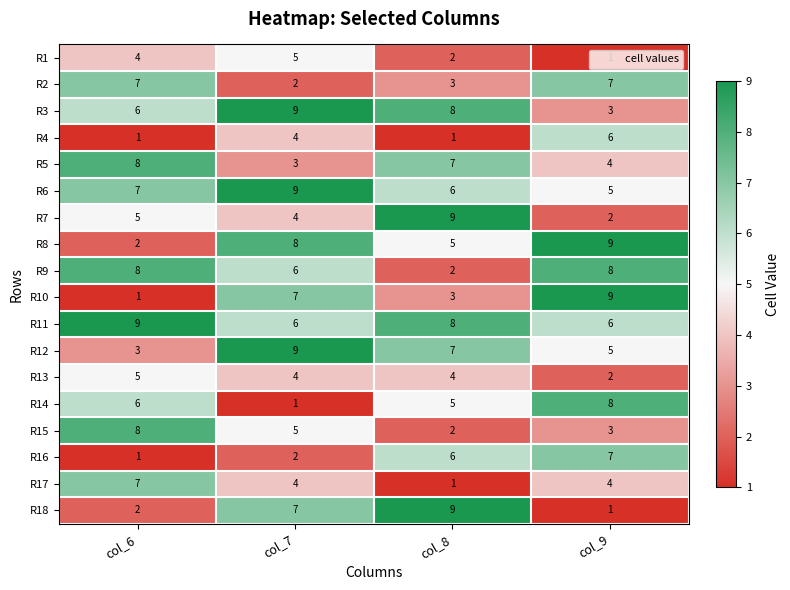

What is the sum of the R3 values at col_6 and col_7?

15